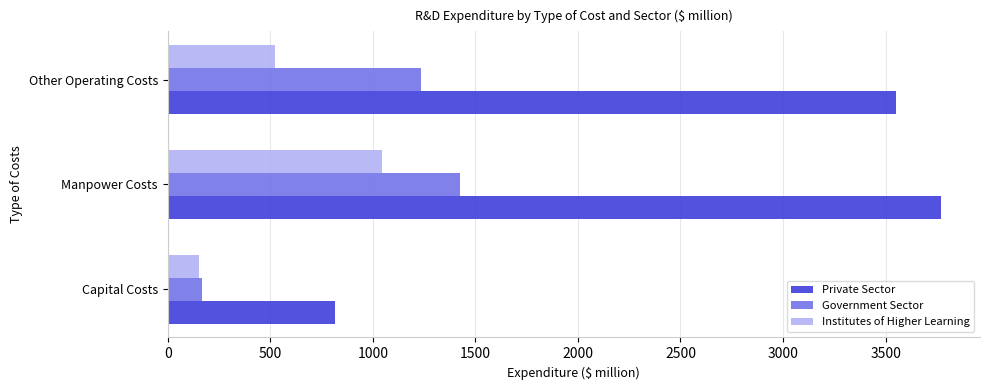

What are all the series names shown in the legend?

Private Sector, Government Sector, Institutes of Higher Learning